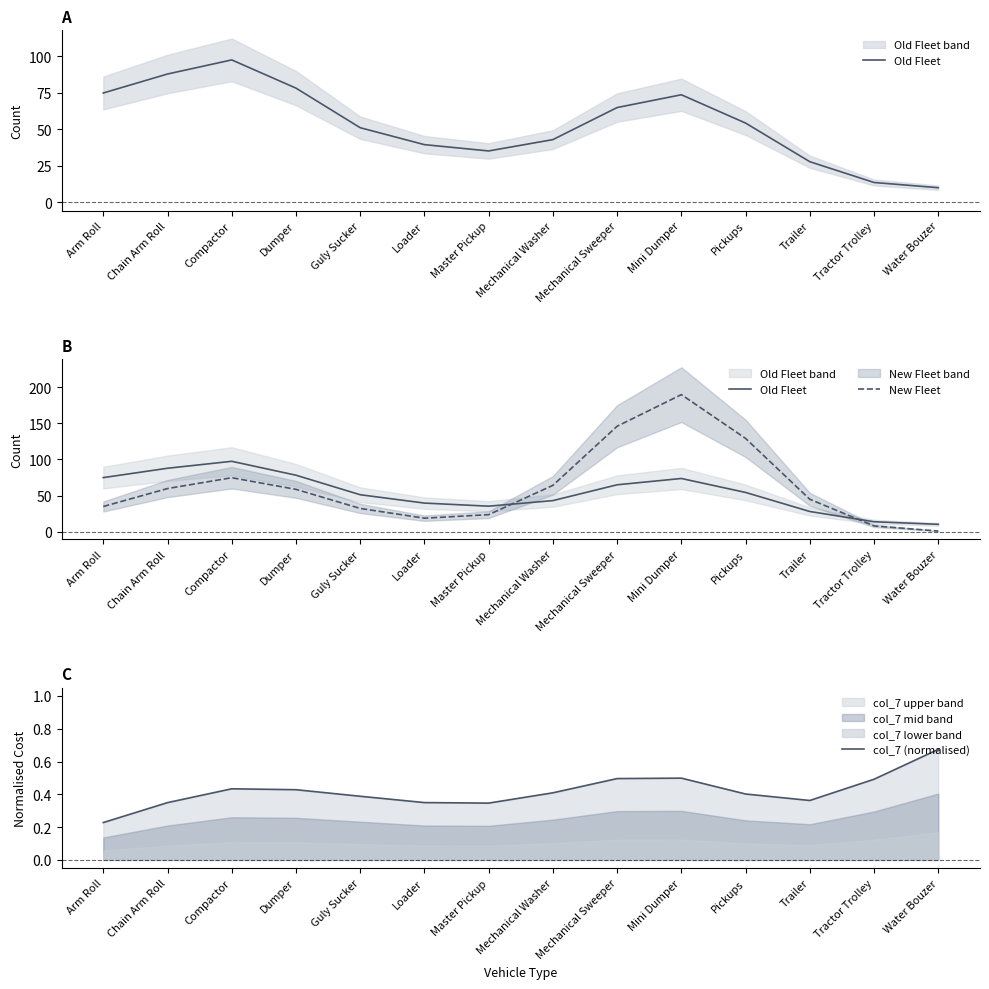

Where is the first local maximum for col_7 (normalised)?

Compactor